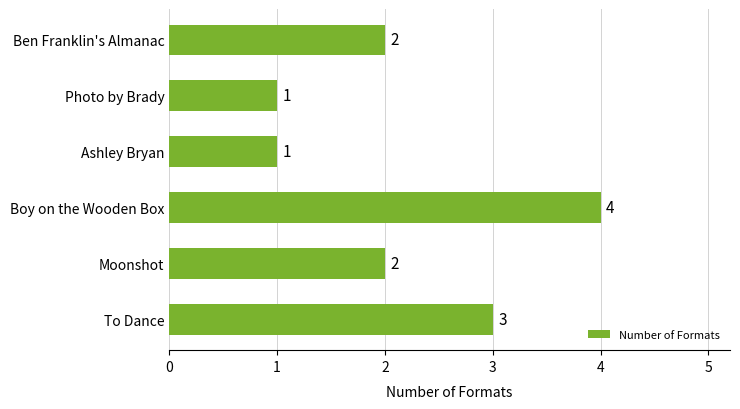

True or false: the data shows 7 at Boy on the Wooden Box.

False